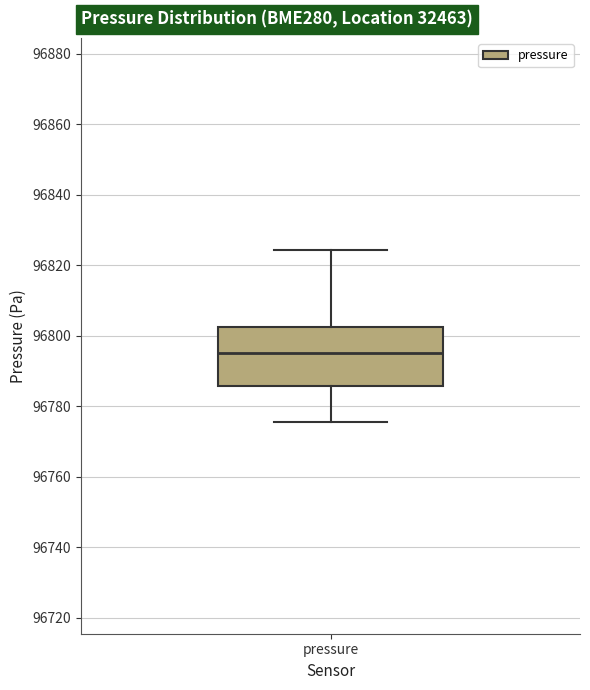

Where is the lower edge of the box for pressure on the y-axis? The values are not printed on the chart, so give them approximately, as read against the axis.

96786